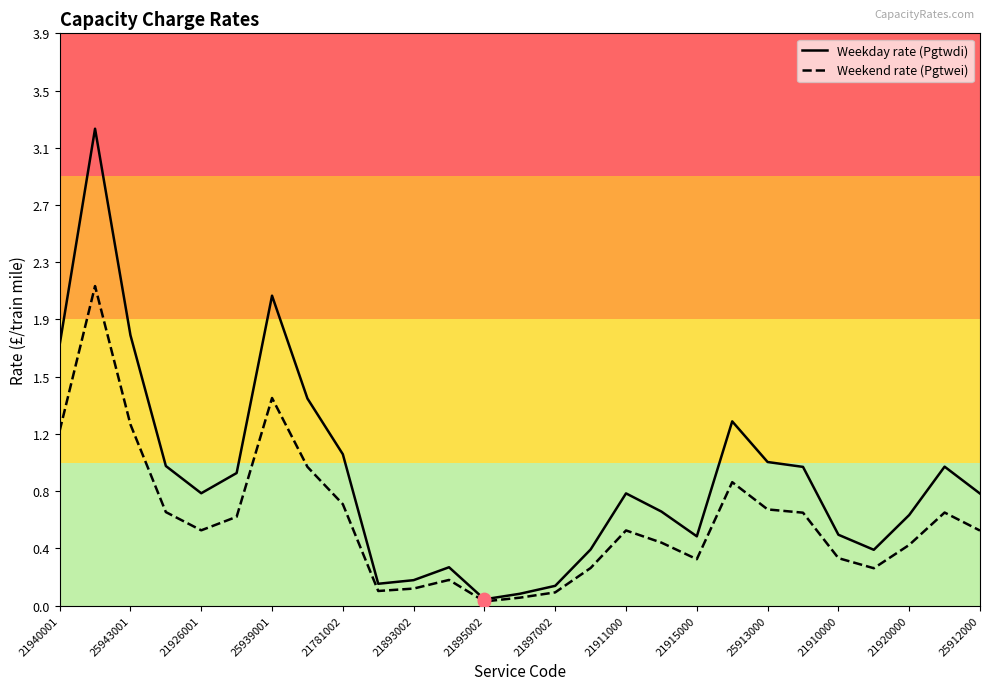

Does the chart have visible grid lines?

No